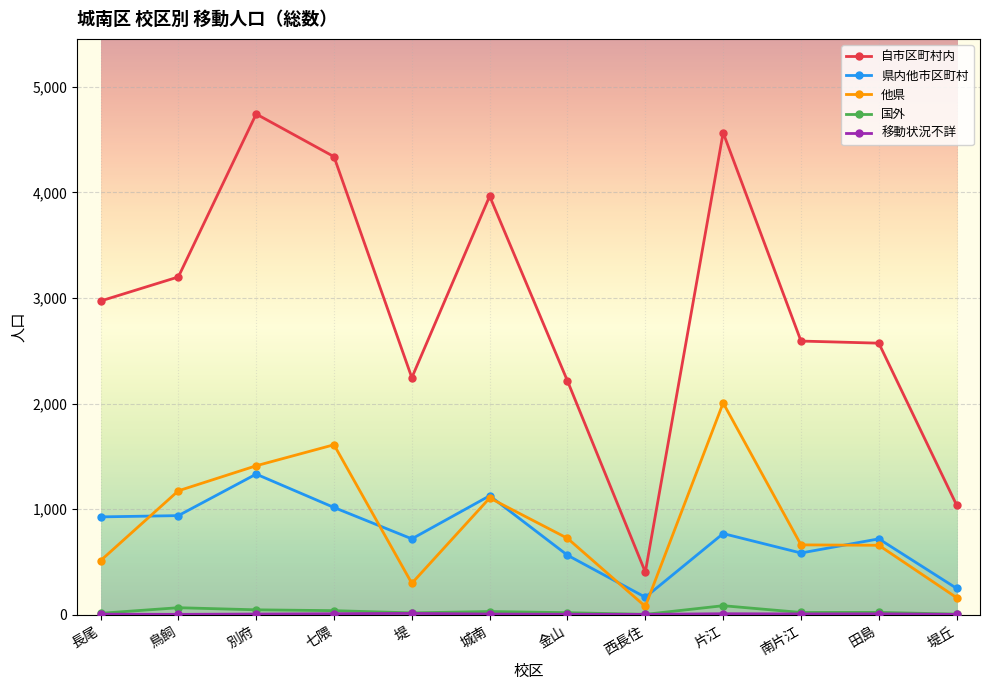

In 県内他市区町村, how many points are higher than both neighbors (excluding endpoints)?

4